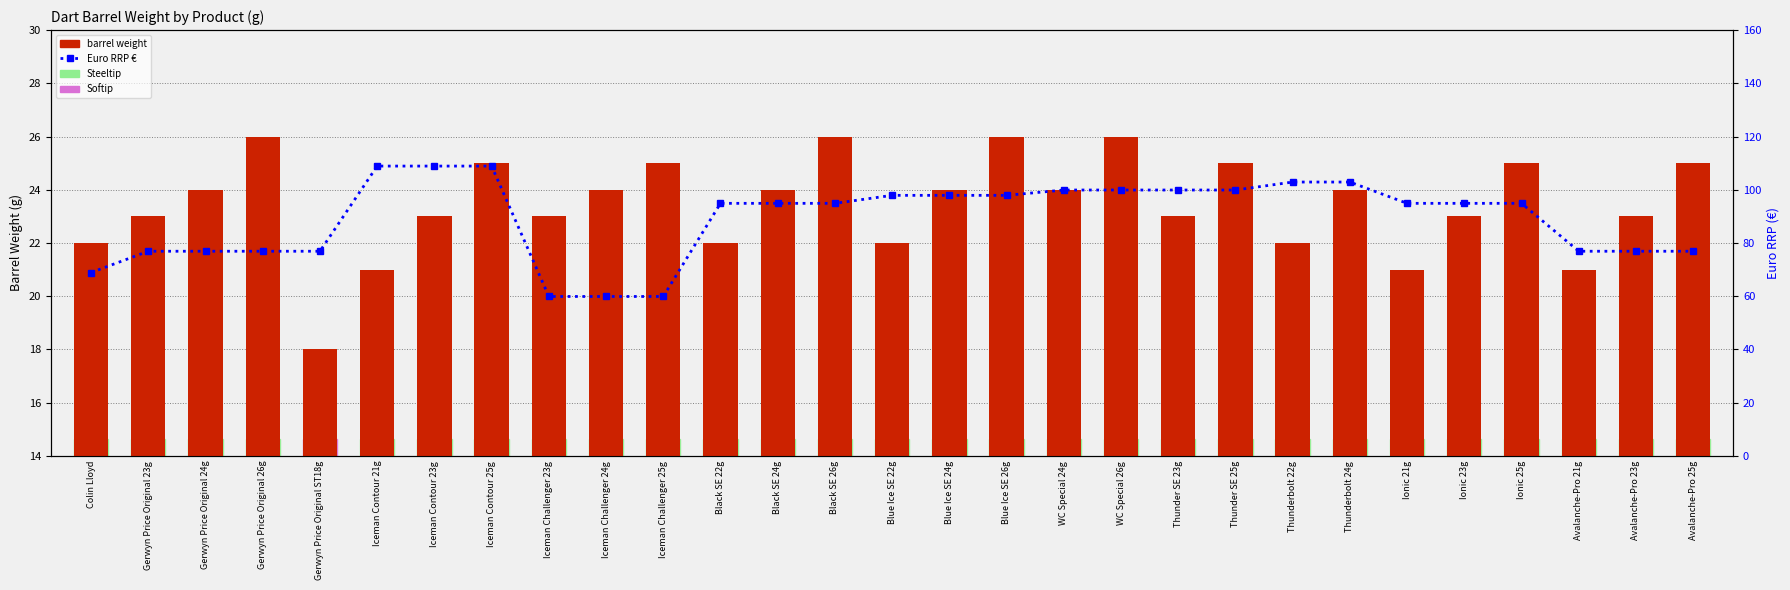

Rank the series by their average value, from lowest to highest.

barrel weight, Euro RRP €